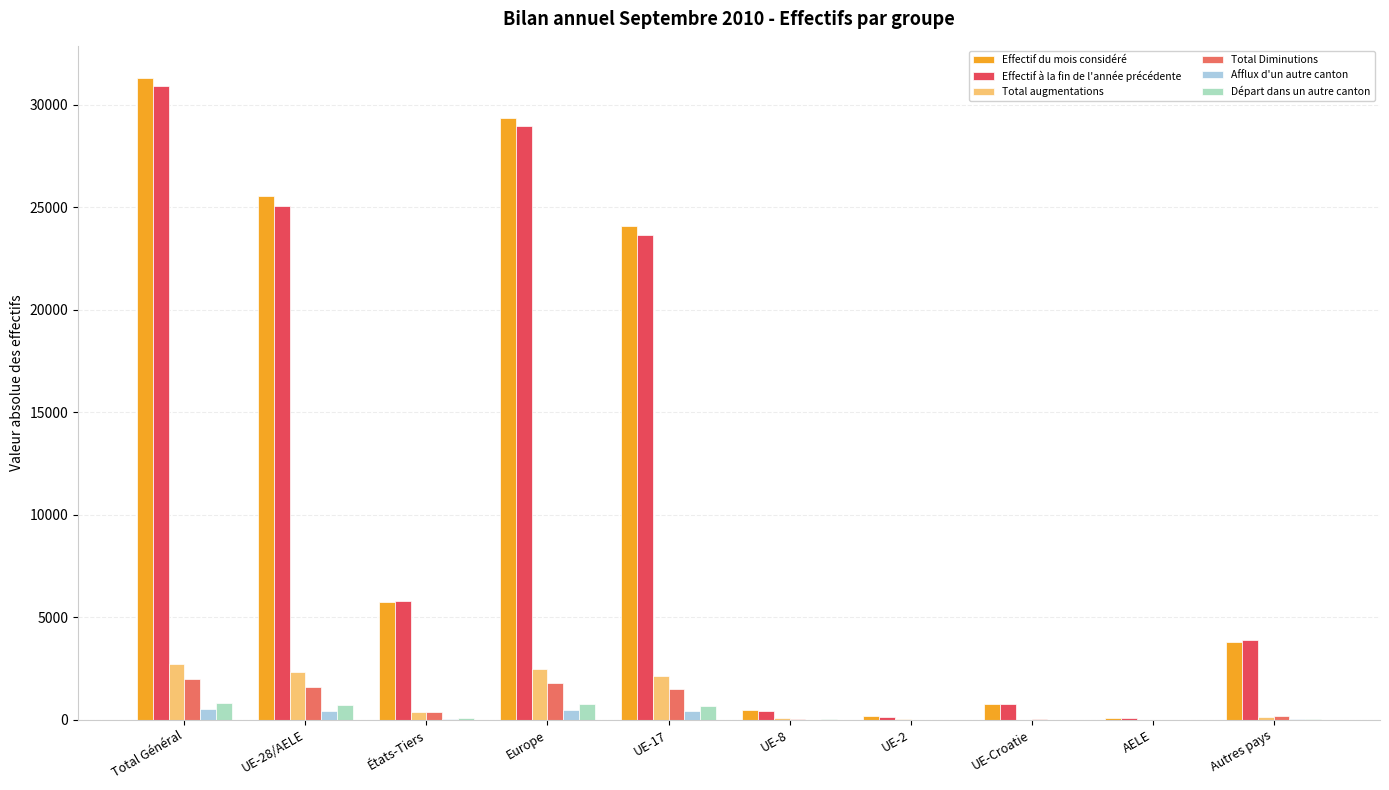

What is the maximum value shown in the chart?

31313